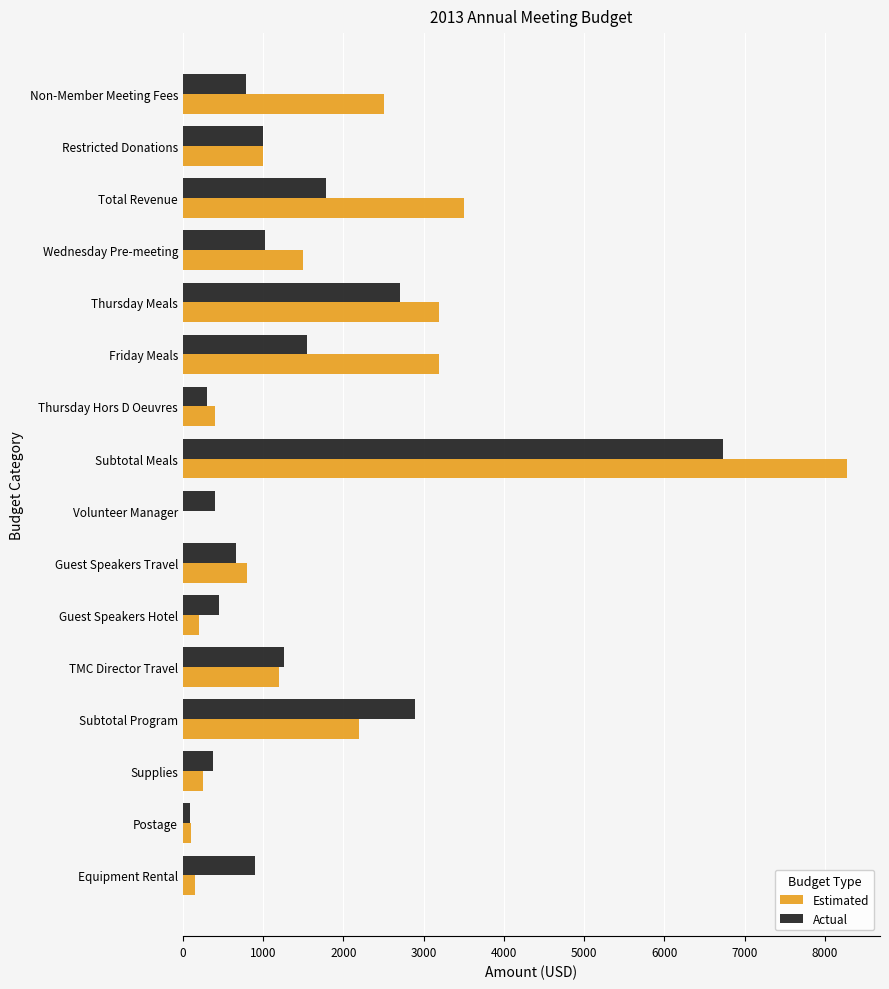

What is the sum of all Estimated values?

28448